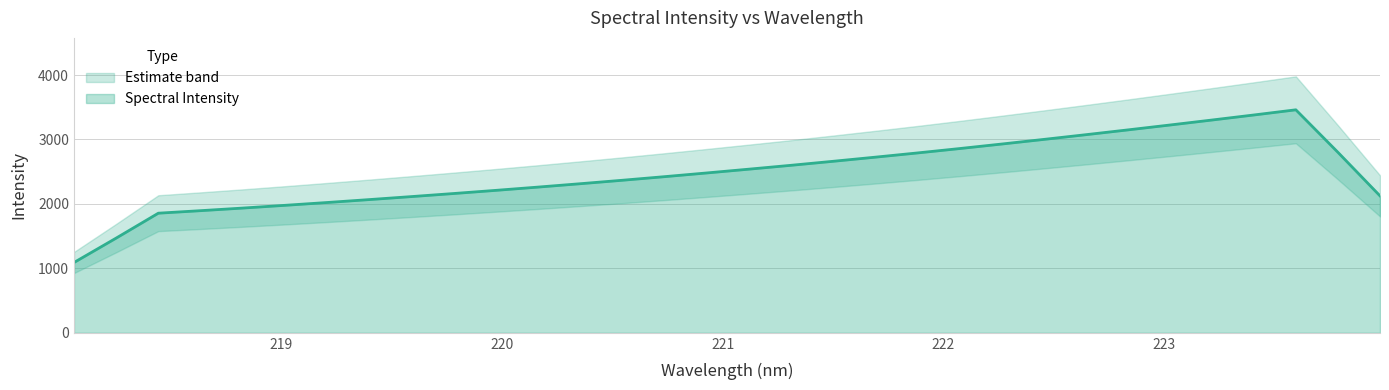

The value at 220.5444 is 615.6. True or false?

False